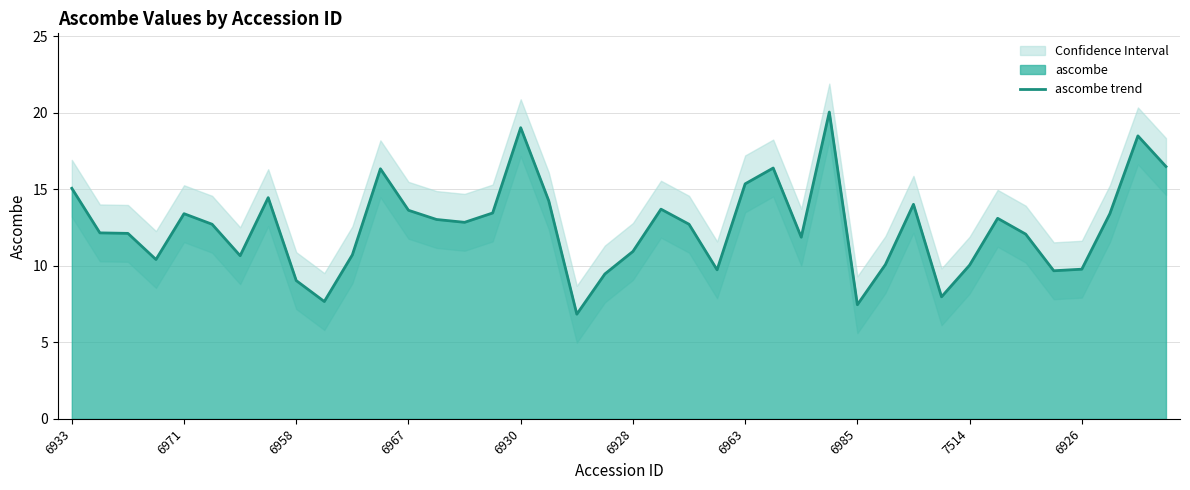

What is the average value?

12.5